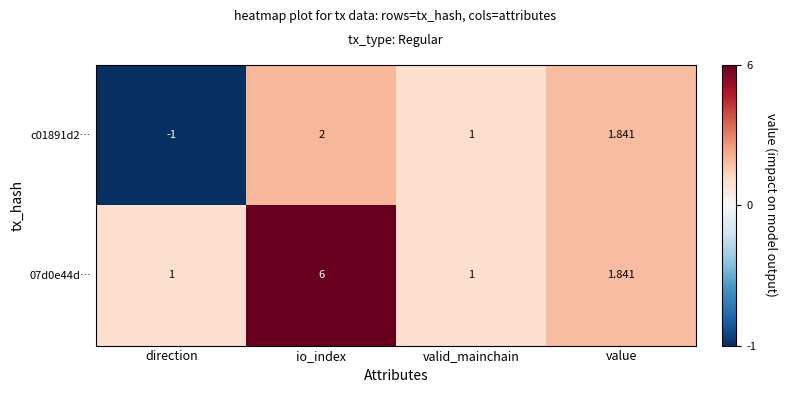

Between io_index and value, which series saw the biggest shift?

07d0e44d…